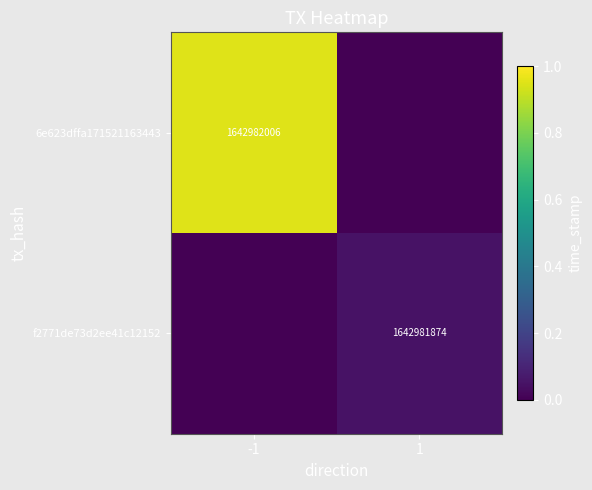

The f2771de73d2ee41c12152 series shows 0.0 at 1. True or false?

False